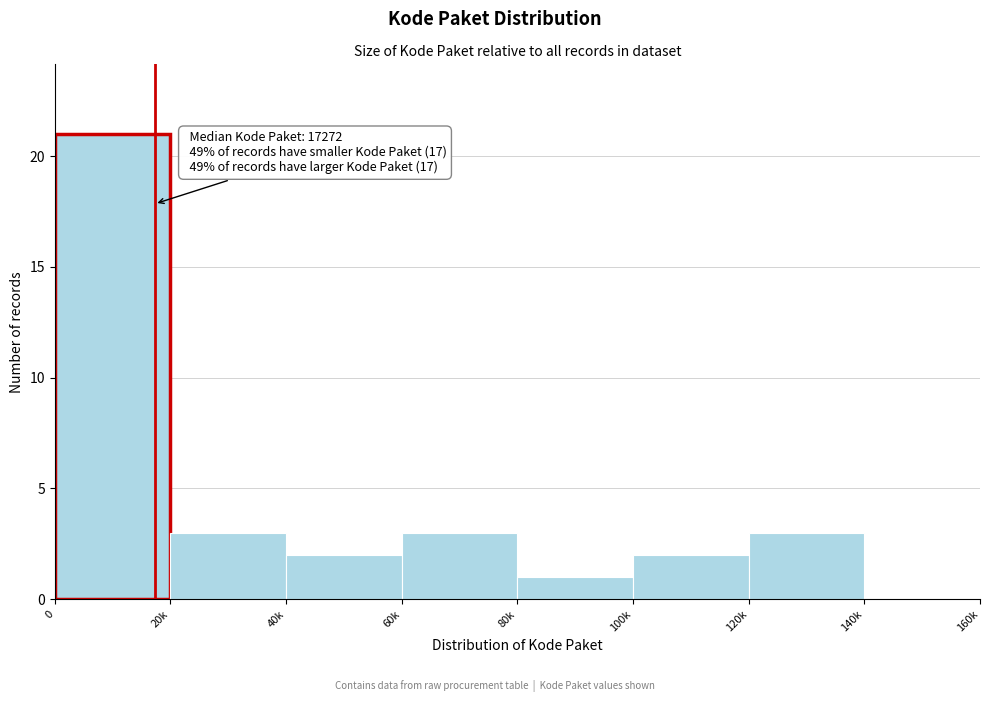

Reading left to right, transcribe all the data shown in this chart.

0=21	20k=3	40k=2	60k=3	80k=1	100k=2	120k=3	140k=0